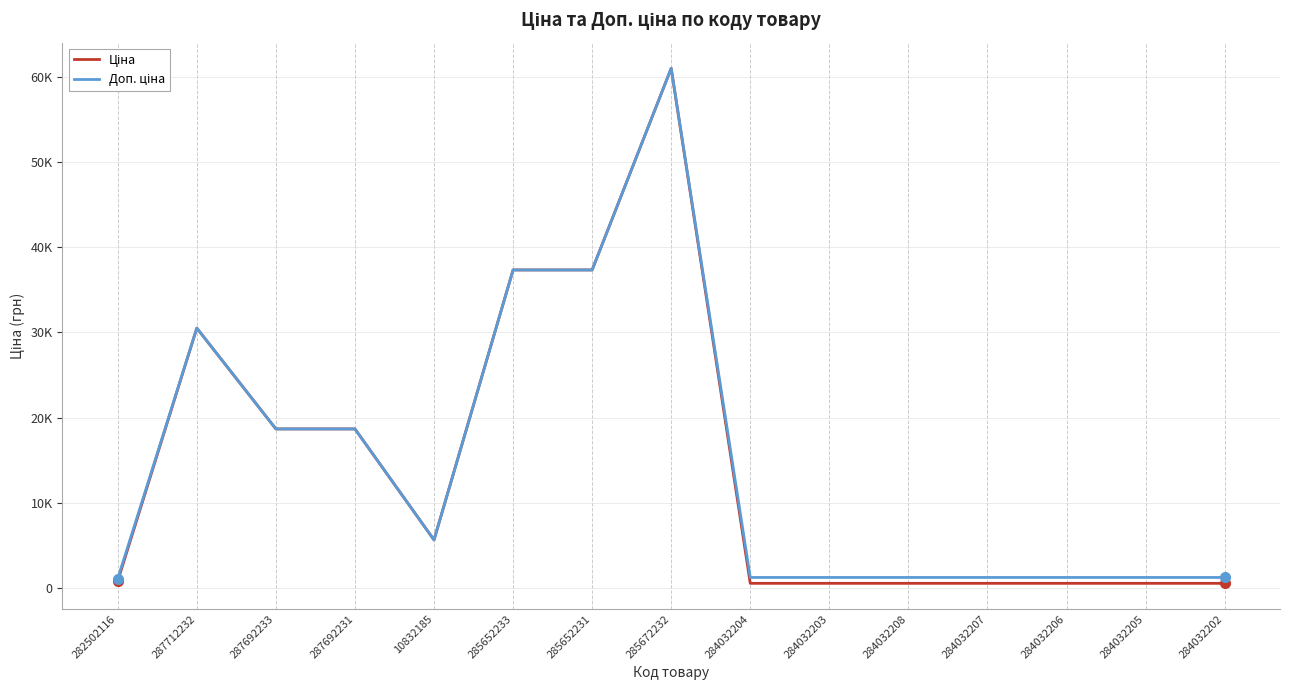

Does the chart display data point markers on the line(s)?

No